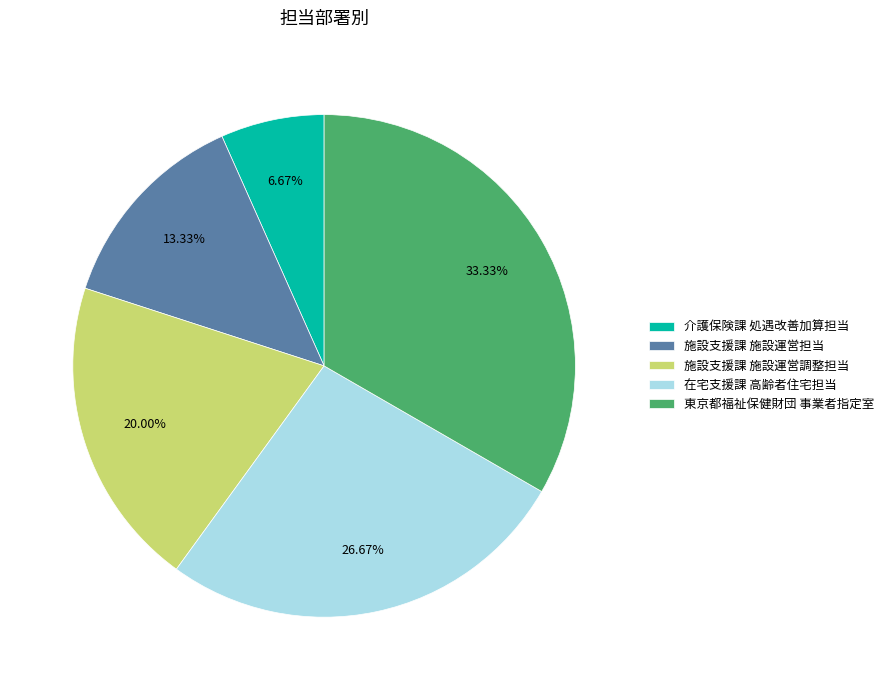

Is there any slice that represents more than half of the pie?

No